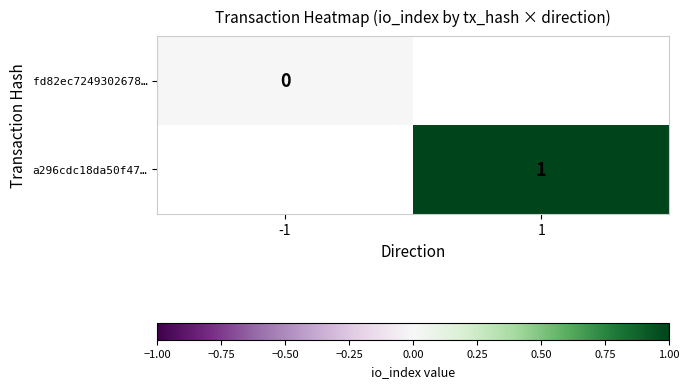

The a296cdc18da50f47… series shows 1 at 1. True or false?

True